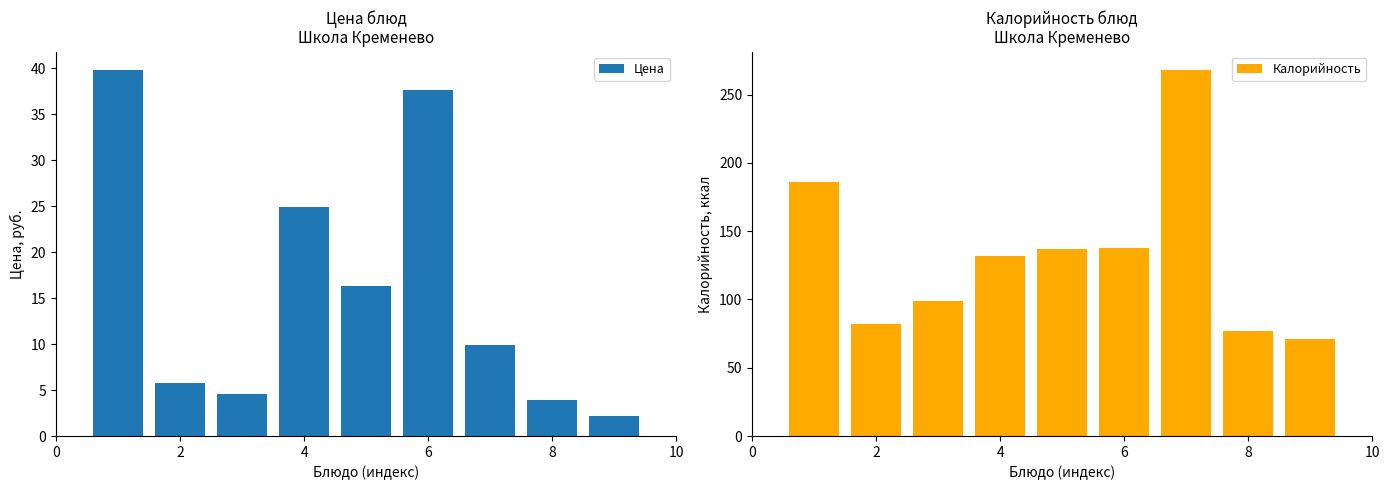

What is the lowest value of the Цена series?

2.2